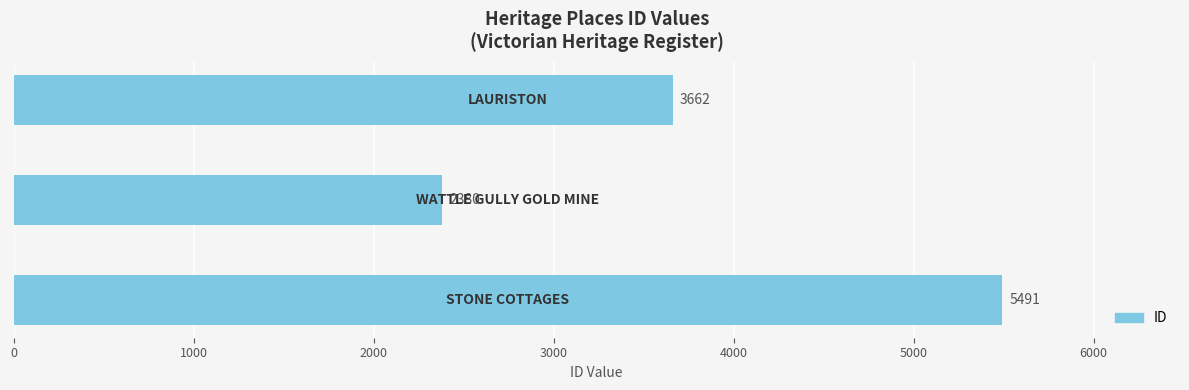

What is the smallest value displayed?

2380